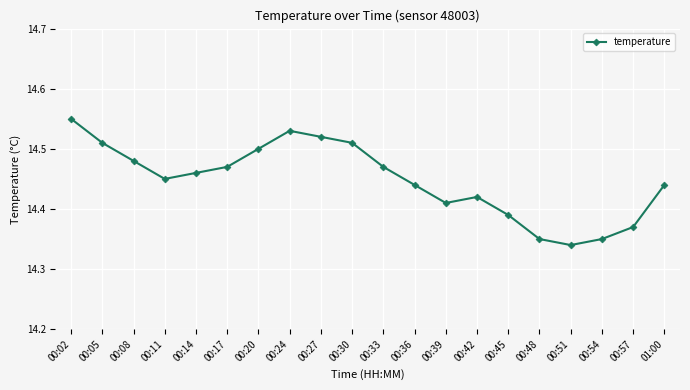

Between 00:11 and 00:20, which is larger?

00:20